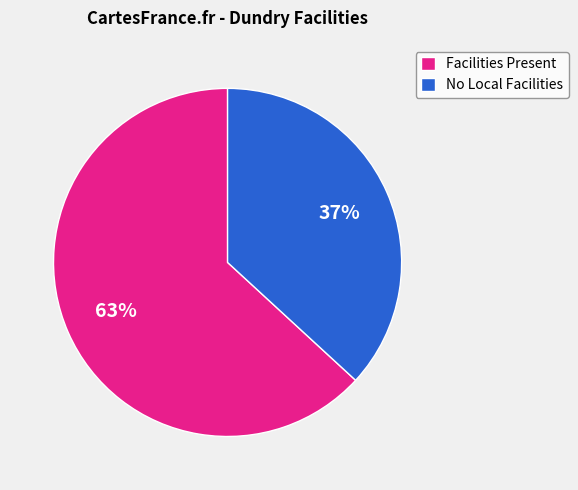

Does any single category account for the majority?

Yes